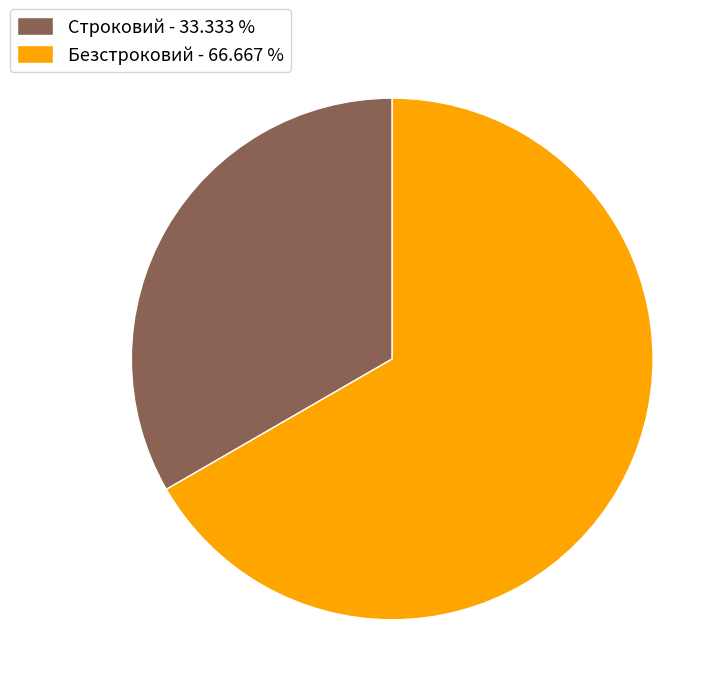

Is it true that Безстроковий is 75% of the pie?

False